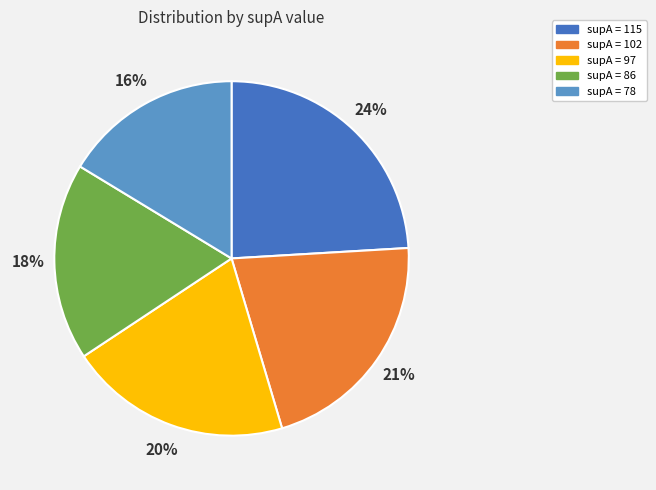

To the nearest percent, what percentage of the pie is supA = 97?

20%